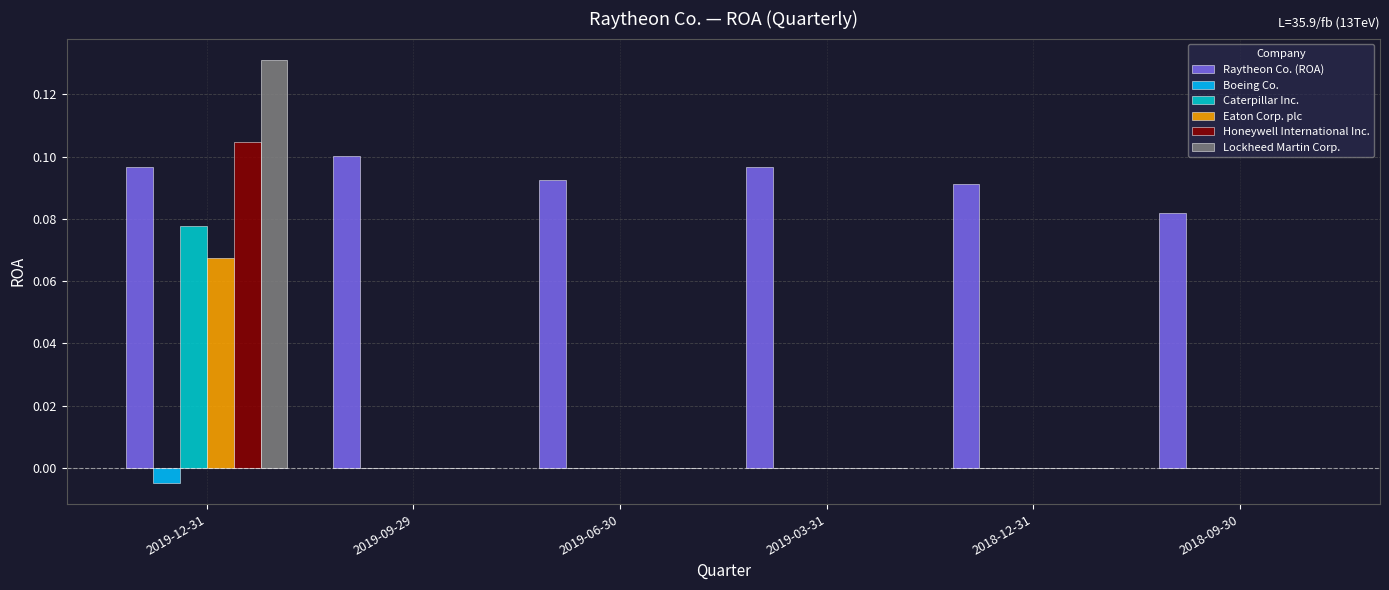

Count the Raytheon Co. (ROA) values in the range 0 to 1.

6